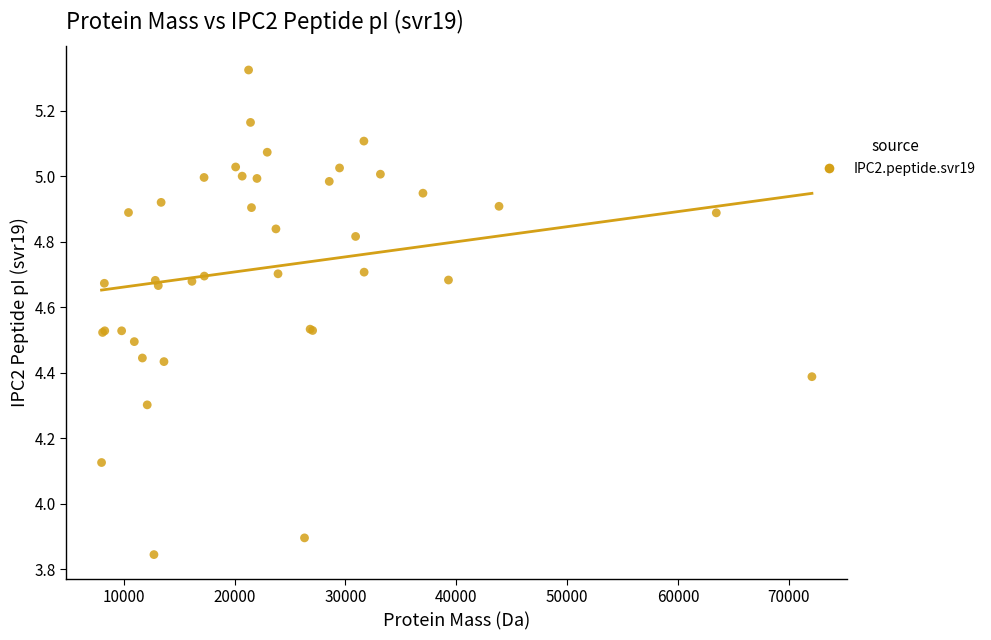

What Y value in the scatter plot is closest to 4?

3.9